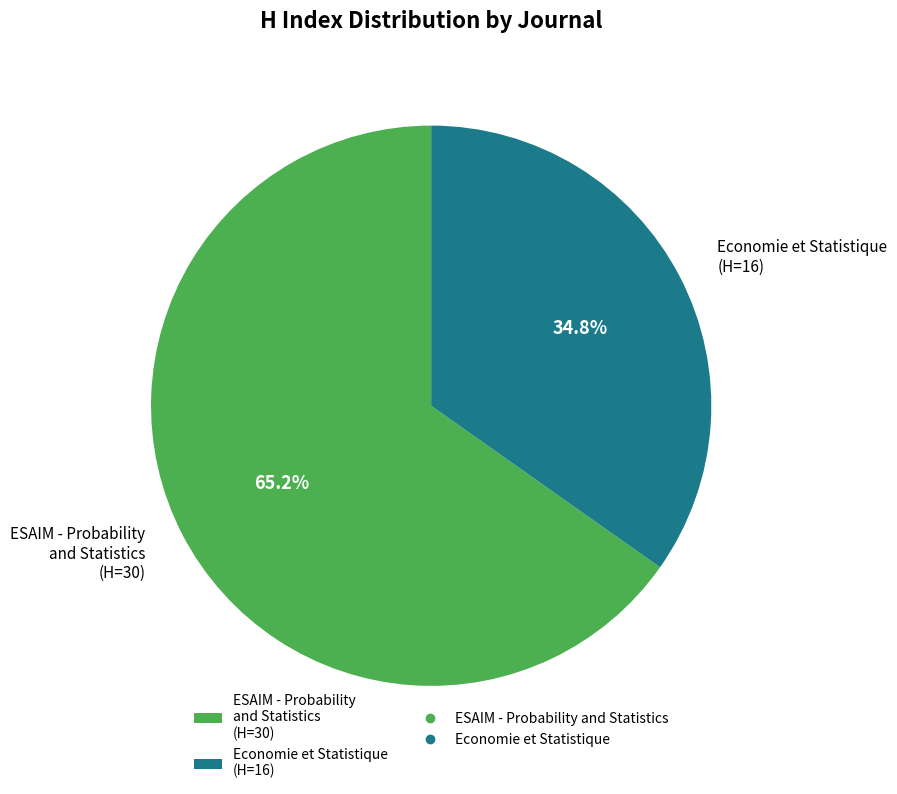

To the nearest percent, what portion does ESAIM - Probability and Statistics represent?

65%